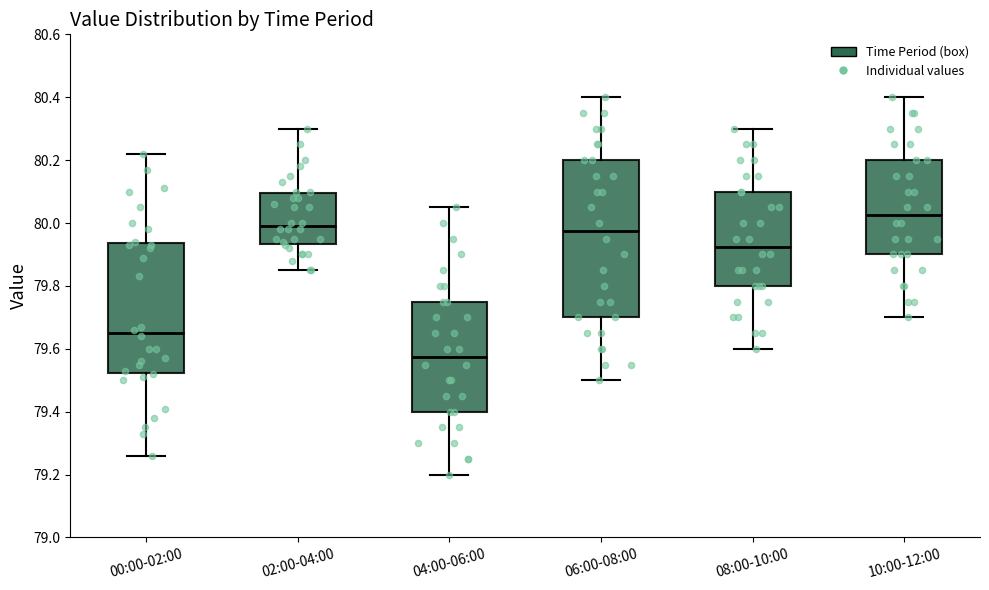

Comparing the boxes themselves (not the whiskers), which one is the tallest?

06:00-08:00